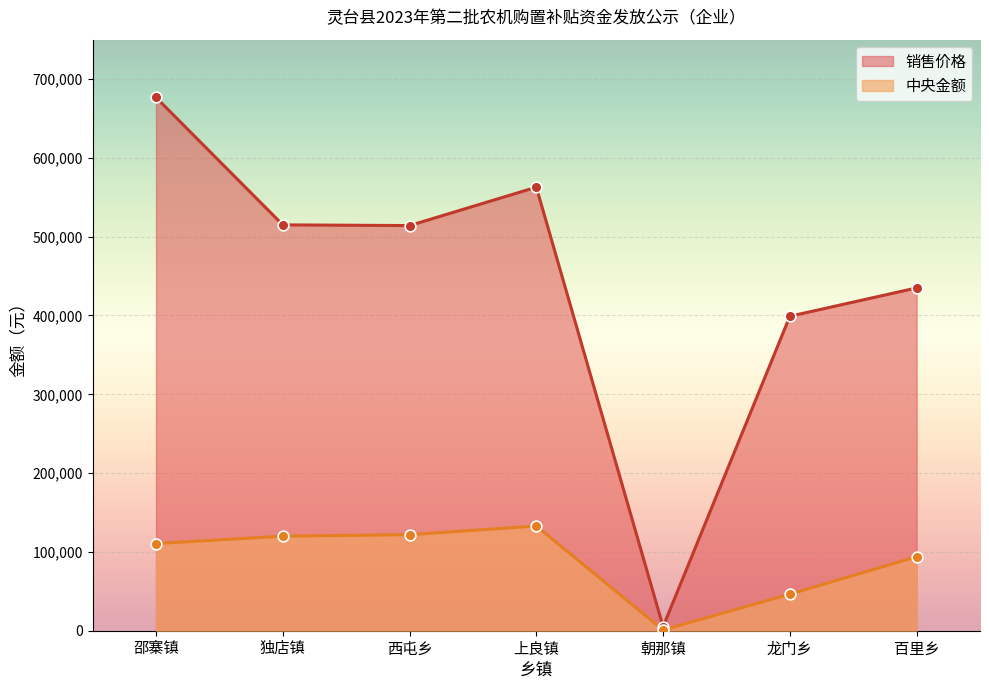

At which category is the sum across all series the highest?

邵寨镇